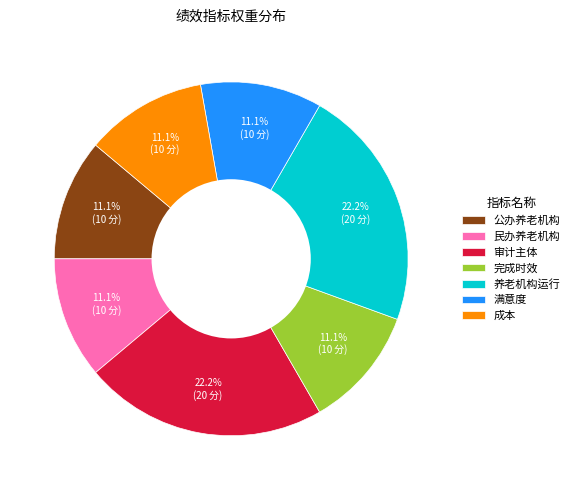

To the nearest percent, what portion does 成本 represent?

11%